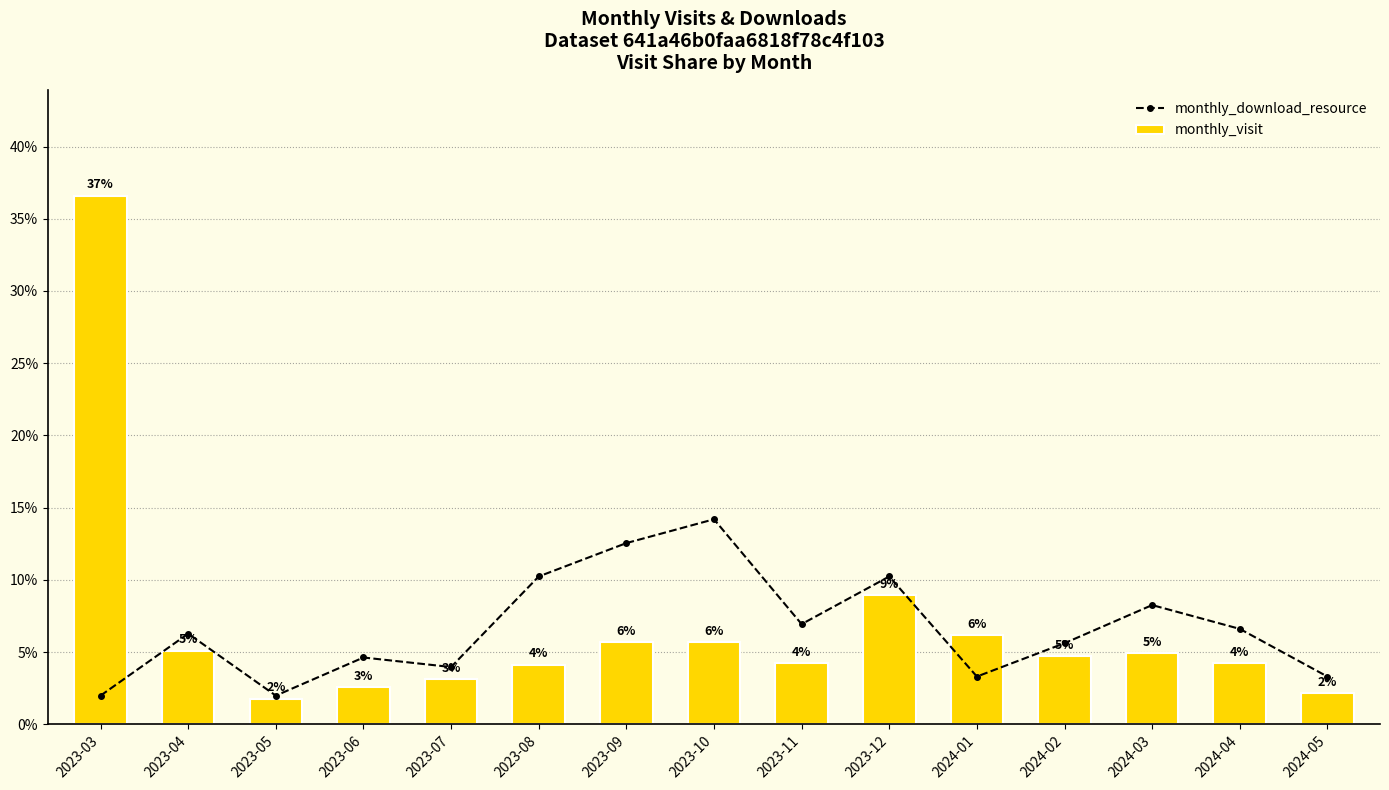

What is the difference between the highest and lowest values at 2023-05?

0.2